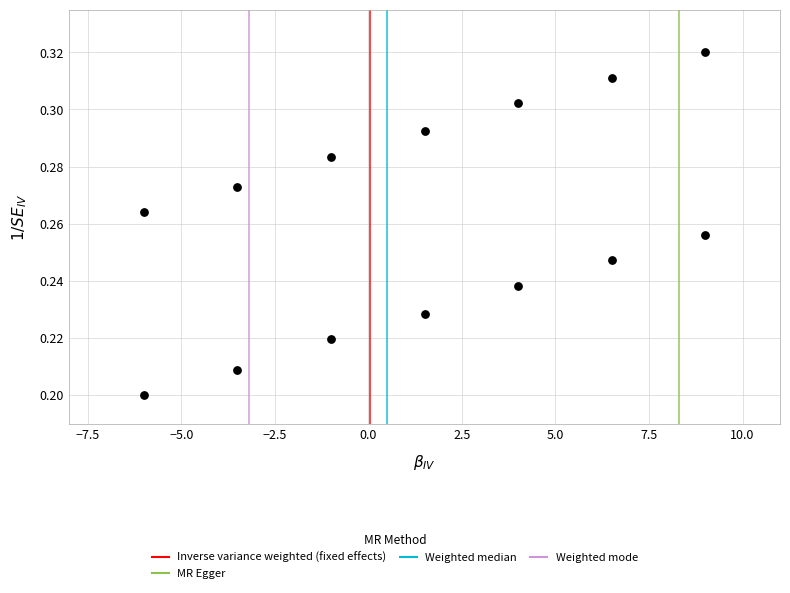

What is the range of X values (max minus min)?

15.0